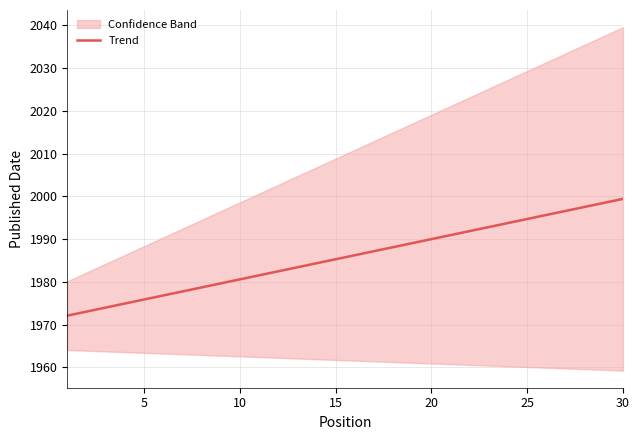

Count the number of categories in the chart.

30